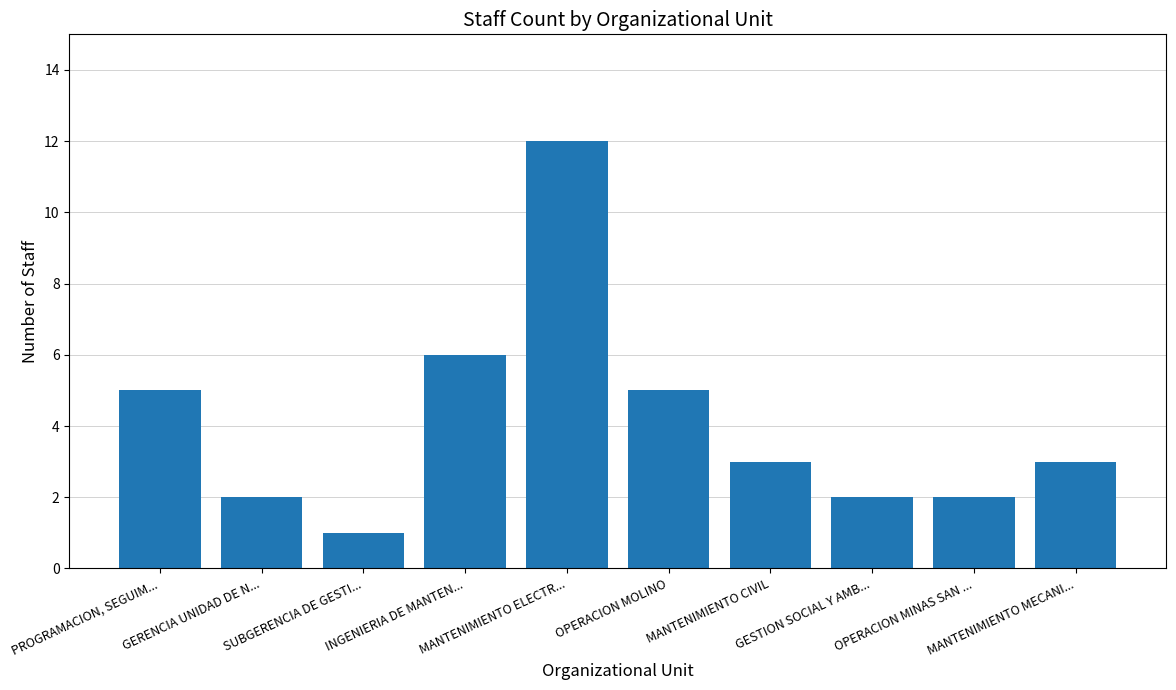

What is the greatest value displayed?

12